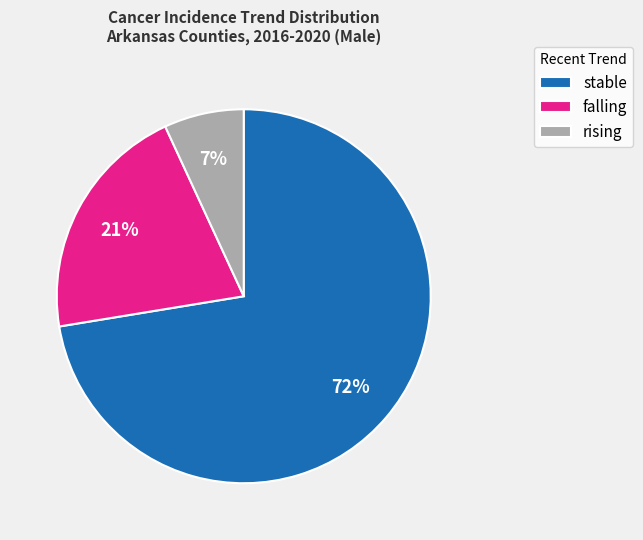

Approximately how many times larger is the value at falling compared to stable?

0.3